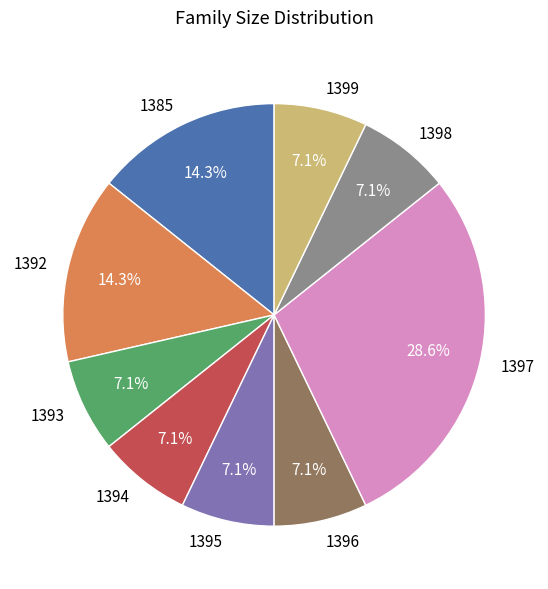

True or false: 1385 accounts for 25% of the total.

False